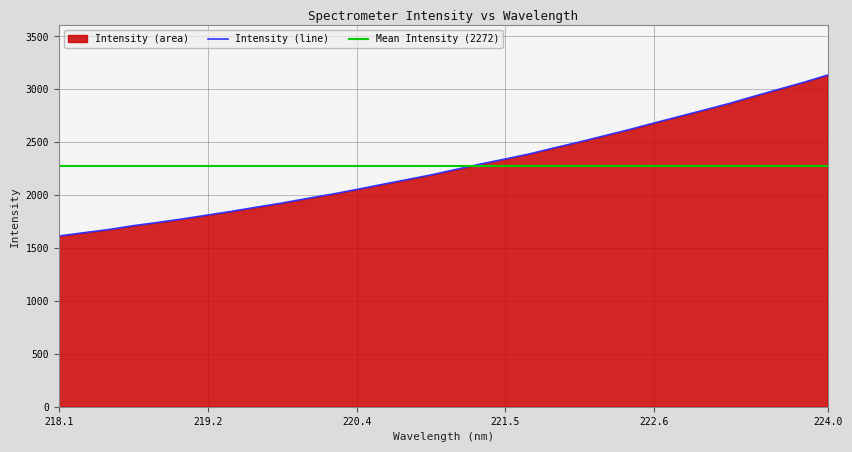

What is the lowest value of the Intensity (line) series?

1612.5